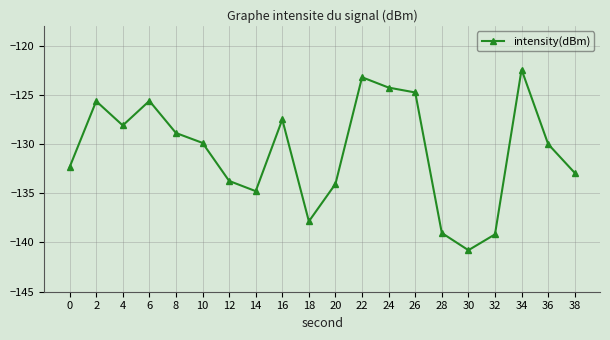

What is the sum of all values?

-2615.1